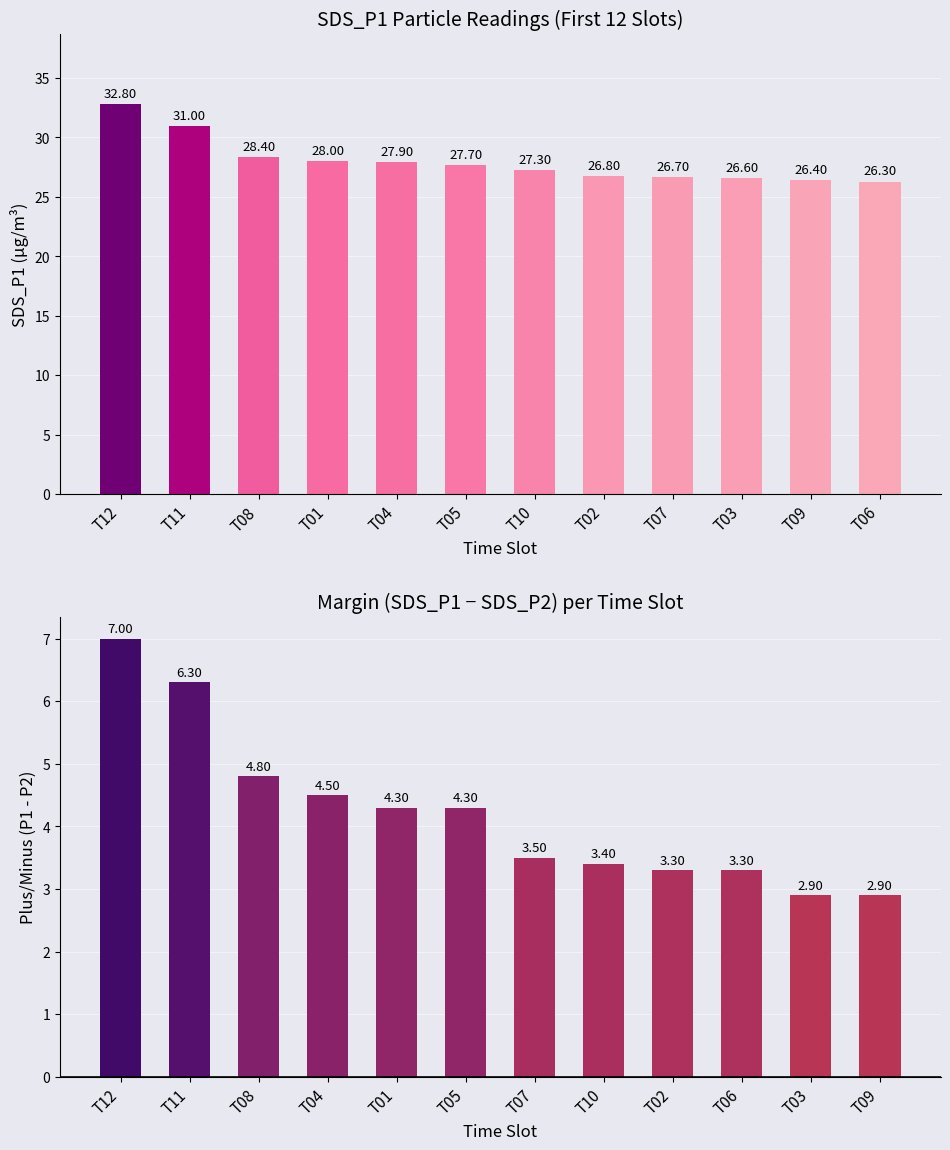

What is the label of the 6th bar from the right?

T10